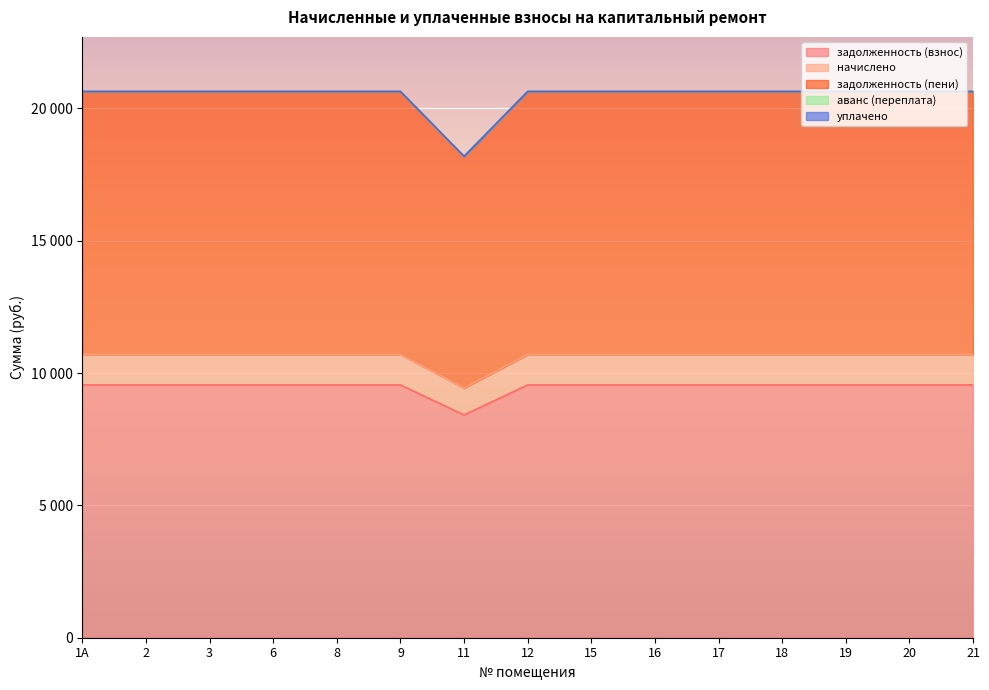

Which has a higher value, 2 or 1А?

2